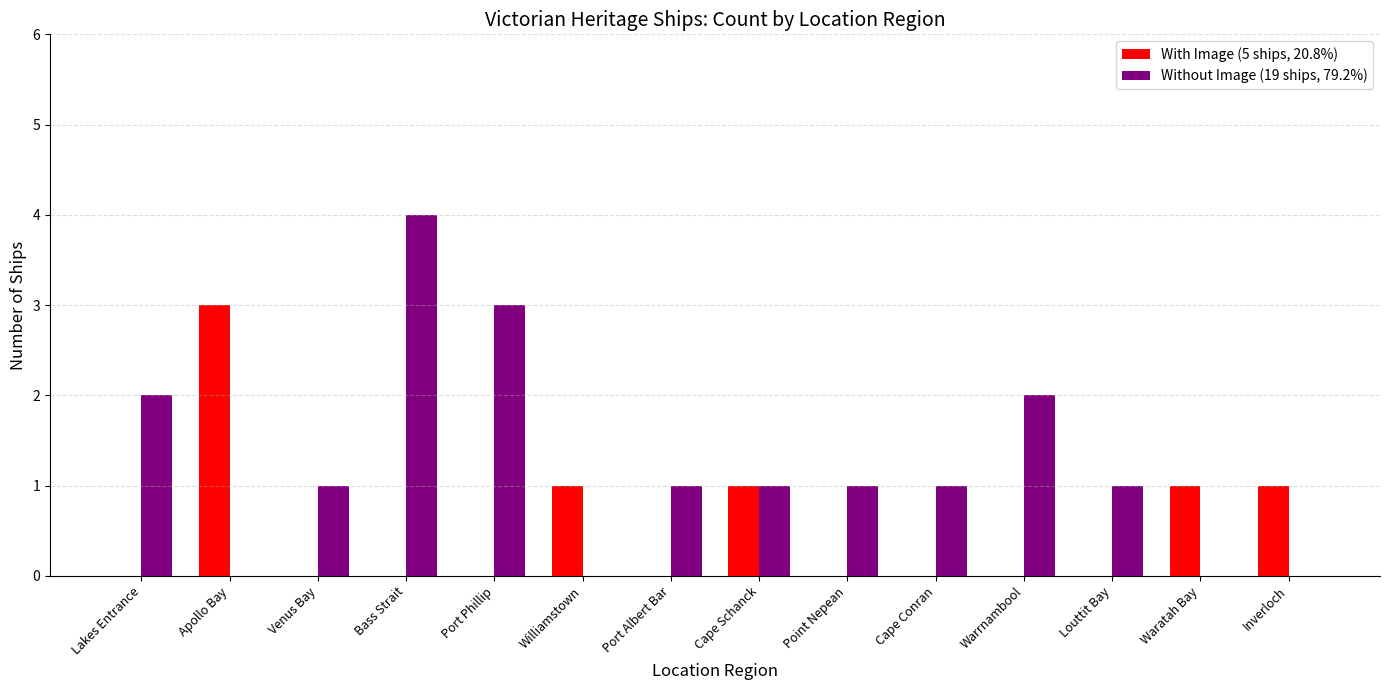

Which series has the largest total across all categories?

Without Image (19 ships, 79.2%)